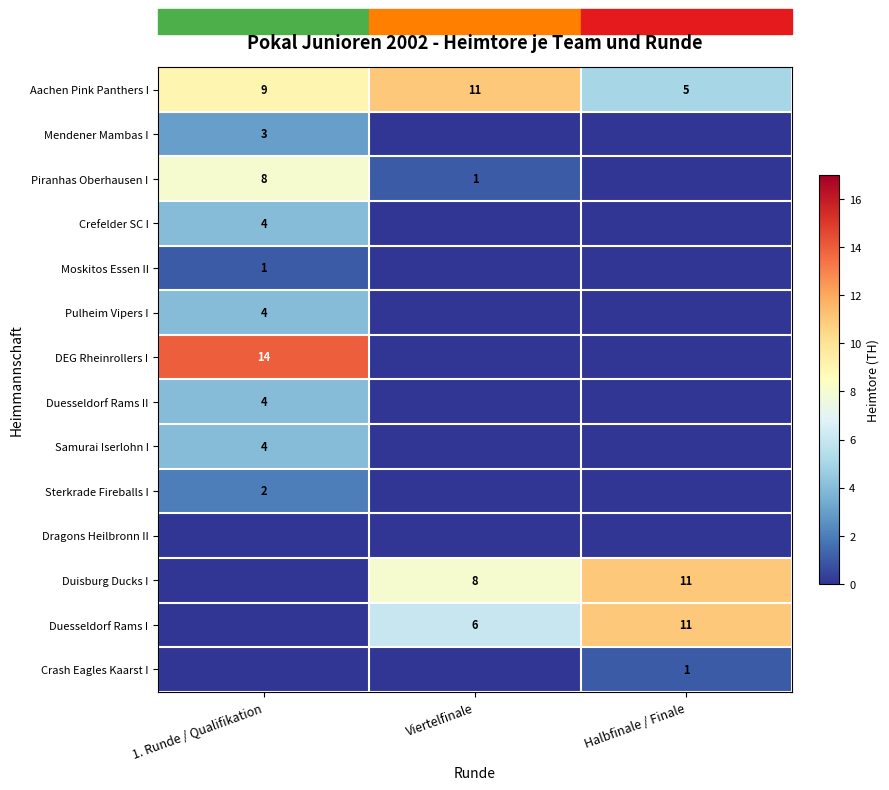

What is the sum of all Aachen Pink Panthers I values?

25